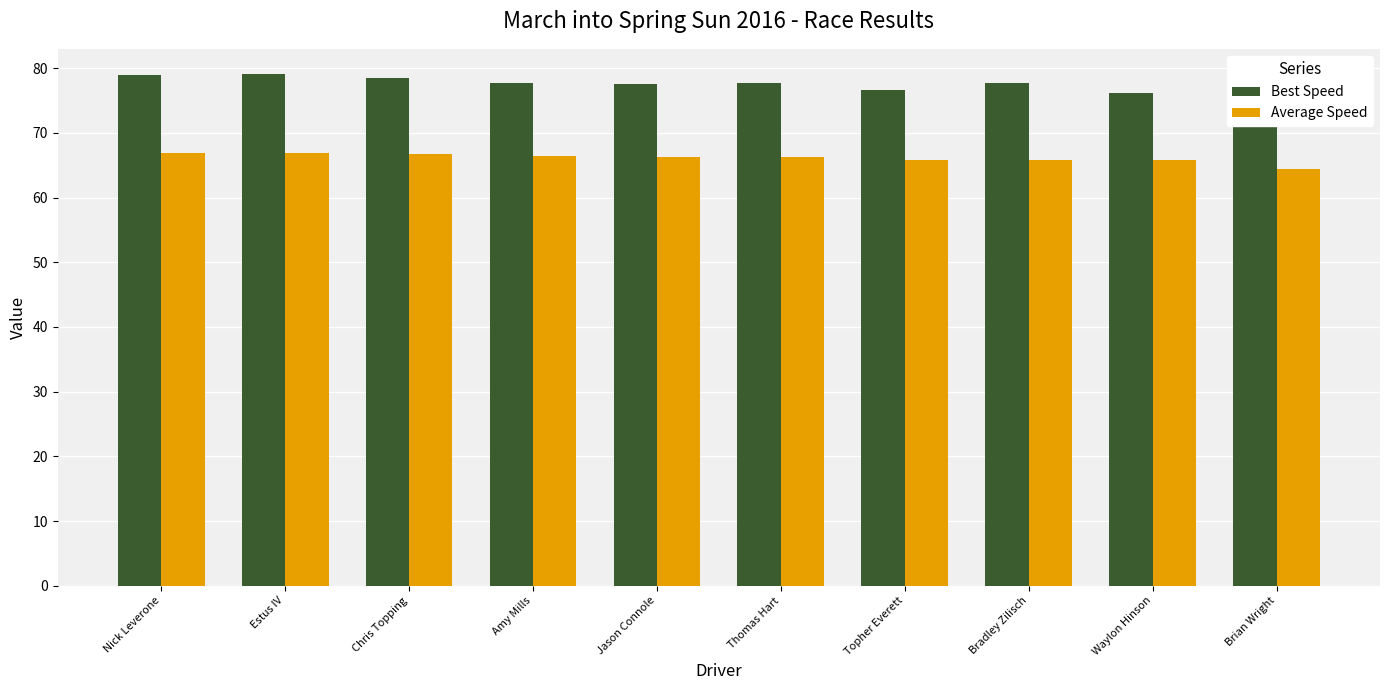

What are all the series names shown in the legend?

Best Speed, Average Speed